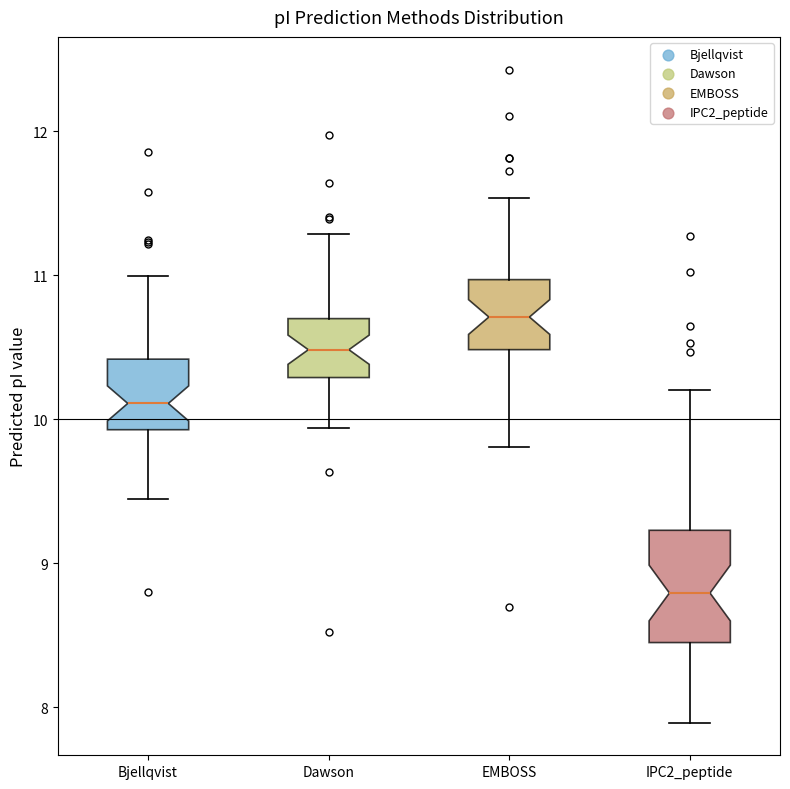

Which box has the highest median line?

EMBOSS